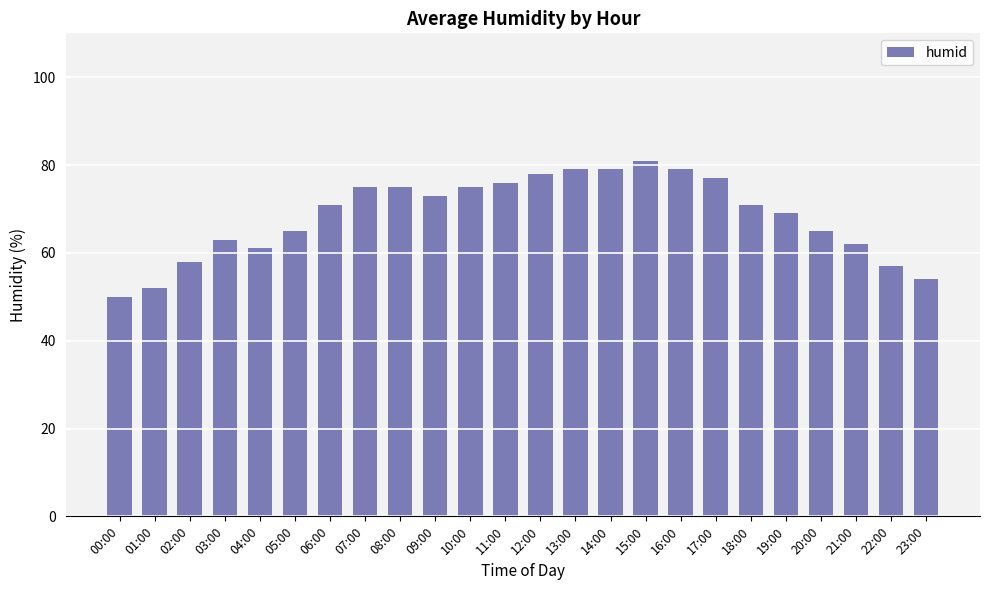

Reading left to right, list all the values displayed in this chart.

00:00=50	01:00=52	02:00=58	03:00=63	04:00=61	05:00=65	06:00=71	07:00=75	08:00=75	09:00=73	10:00=75	11:00=76	12:00=78	13:00=79	14:00=79	15:00=81	16:00=79	17:00=77	18:00=71	19:00=69	20:00=65	21:00=62	22:00=57	23:00=54